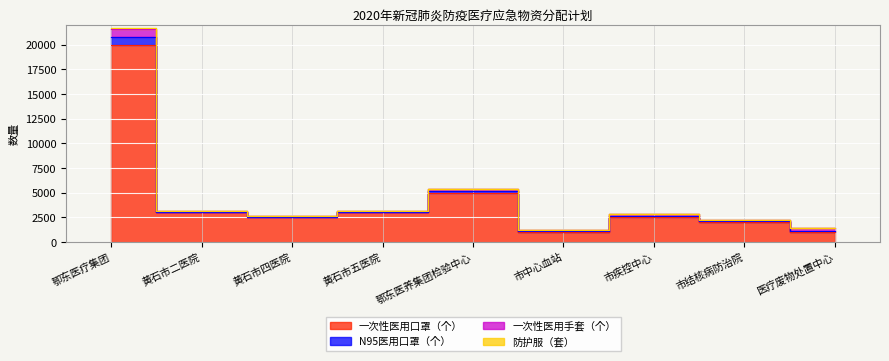

Does the chart display data point markers on the line(s)?

No